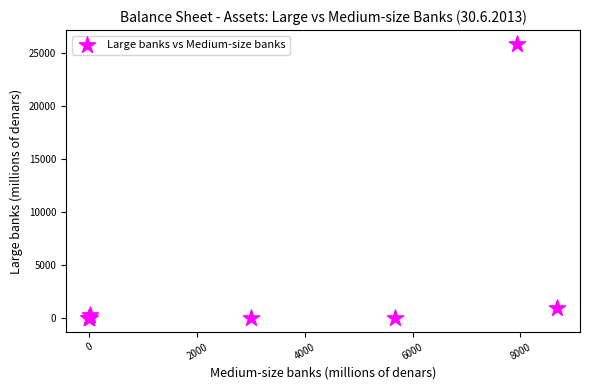

What Y value in the scatter plot is closest to 12920?

979.2